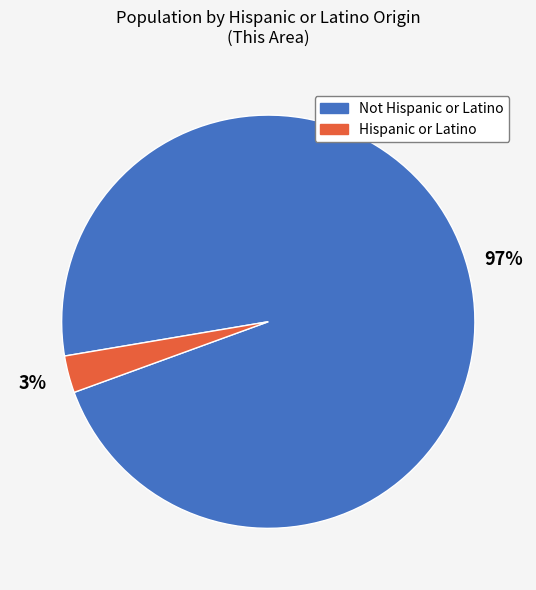

Do Not Hispanic or Latino and Hispanic or Latino together represent more than half of the pie?

Yes